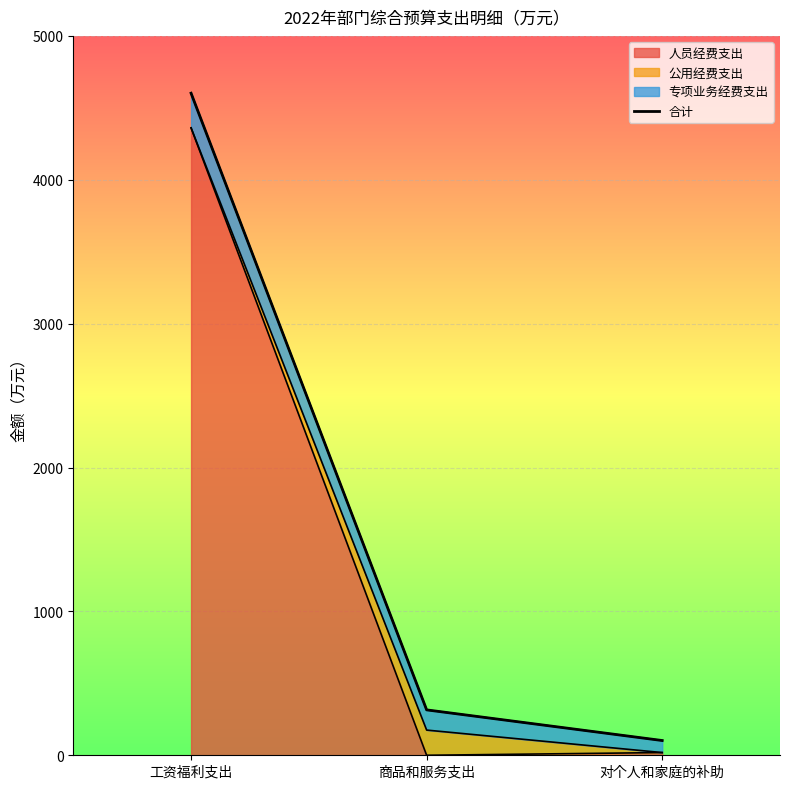

List the labels in order of value, smallest first.

对个人和家庭的补助, 商品和服务支出, 工资福利支出